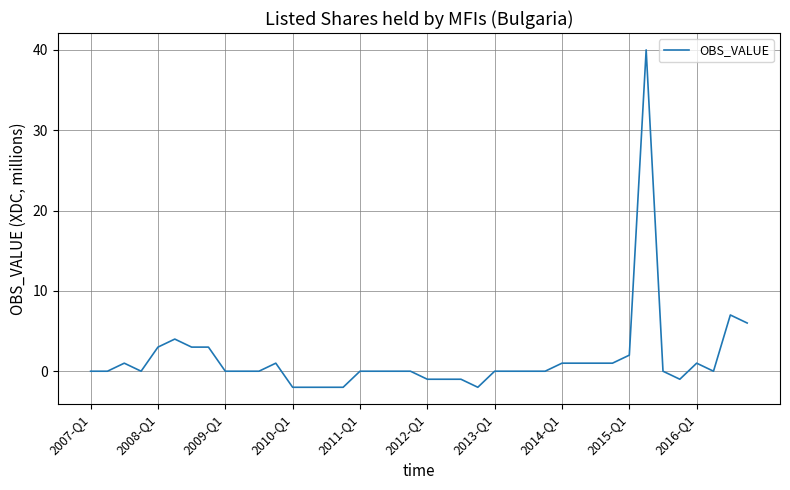

Reading left to right, extract all data points from this chart.

0	0	1	0	3	4	3	3	0	0	0	1	-2	-2	-2	-2	0	0	0	0	-1	-1	-1	-2	0	0	0	0	1	1	1	1	2	40	0	-1	1	0	7	6